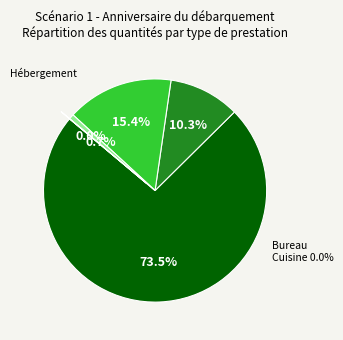

Rank the categories by value from lowest to highest.

Cuisine, Bureau, Restauration (déjeuner), Restauration (diner), Hébergement